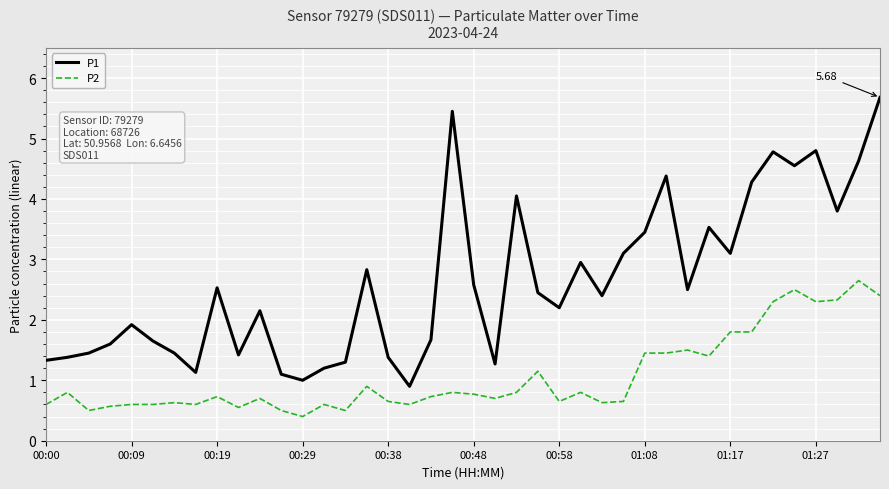

Which series has the widest spread of values?

P1